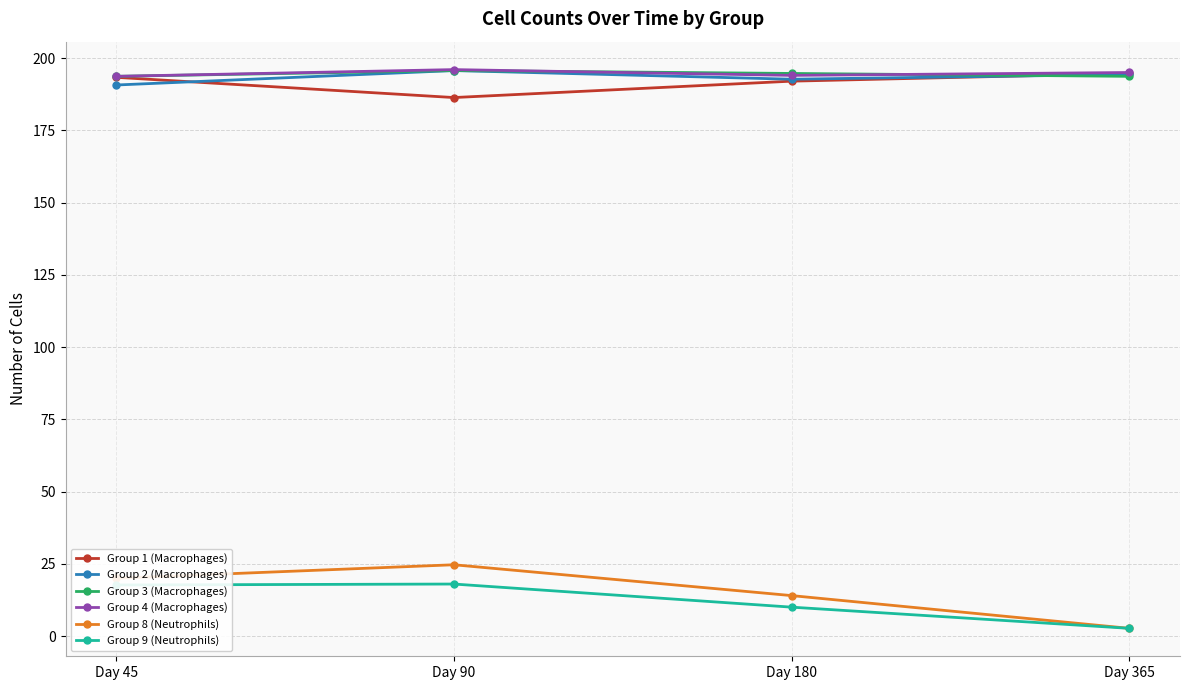

What is the value of the Group 8 (Neutrophils) point at the 2nd from the left?

24.7